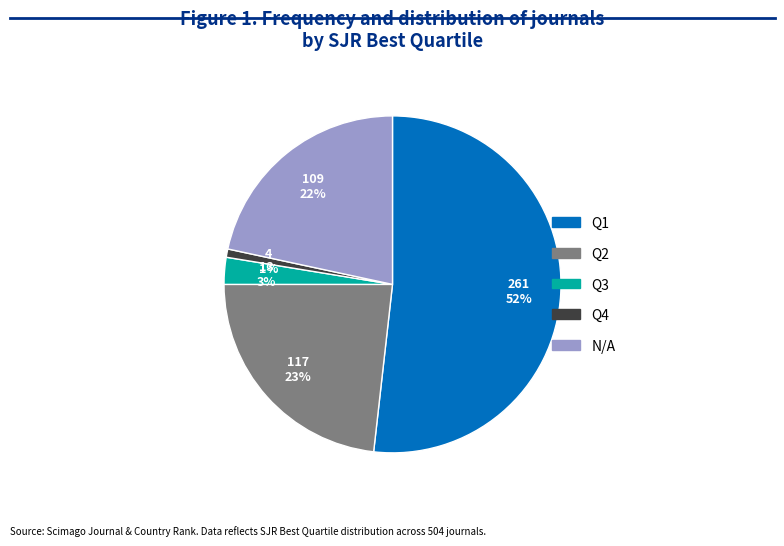

To the nearest percent, what is the average slice percentage?

20%